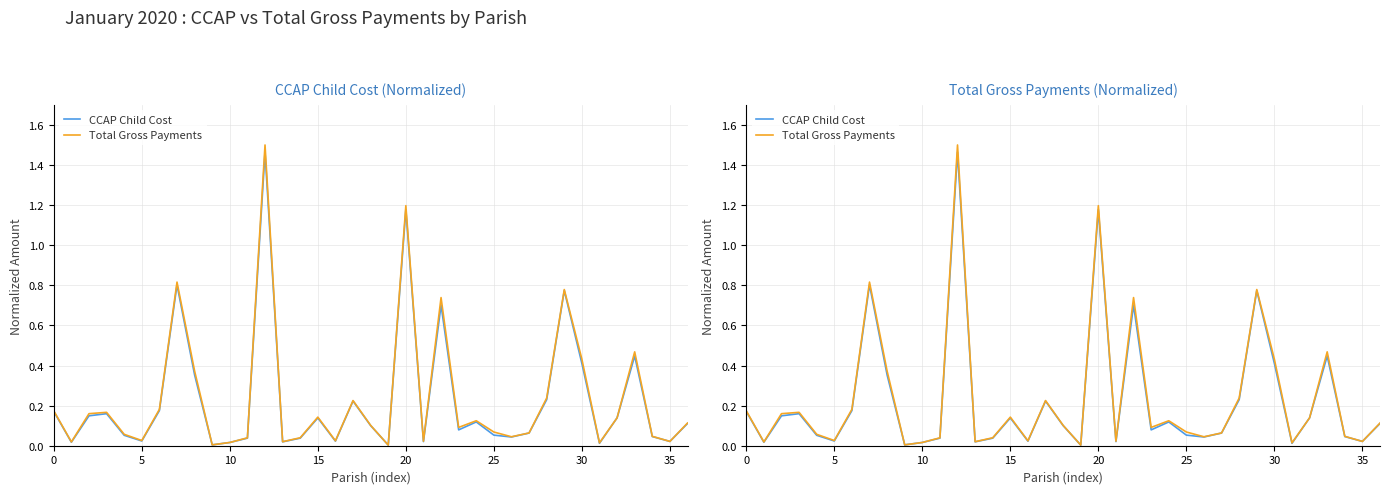

Is it true that Total Gross Payments equals 0.1 at 23?

True